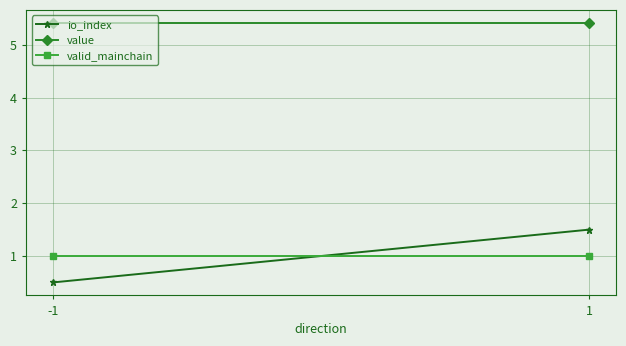

Which series has the largest range (max minus min)?

io_index